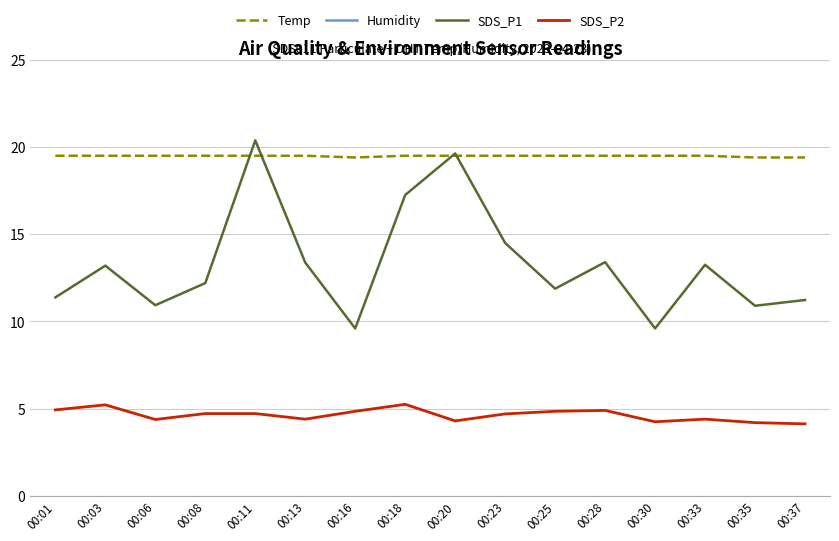

Does the chart display data point markers on the line(s)?

No